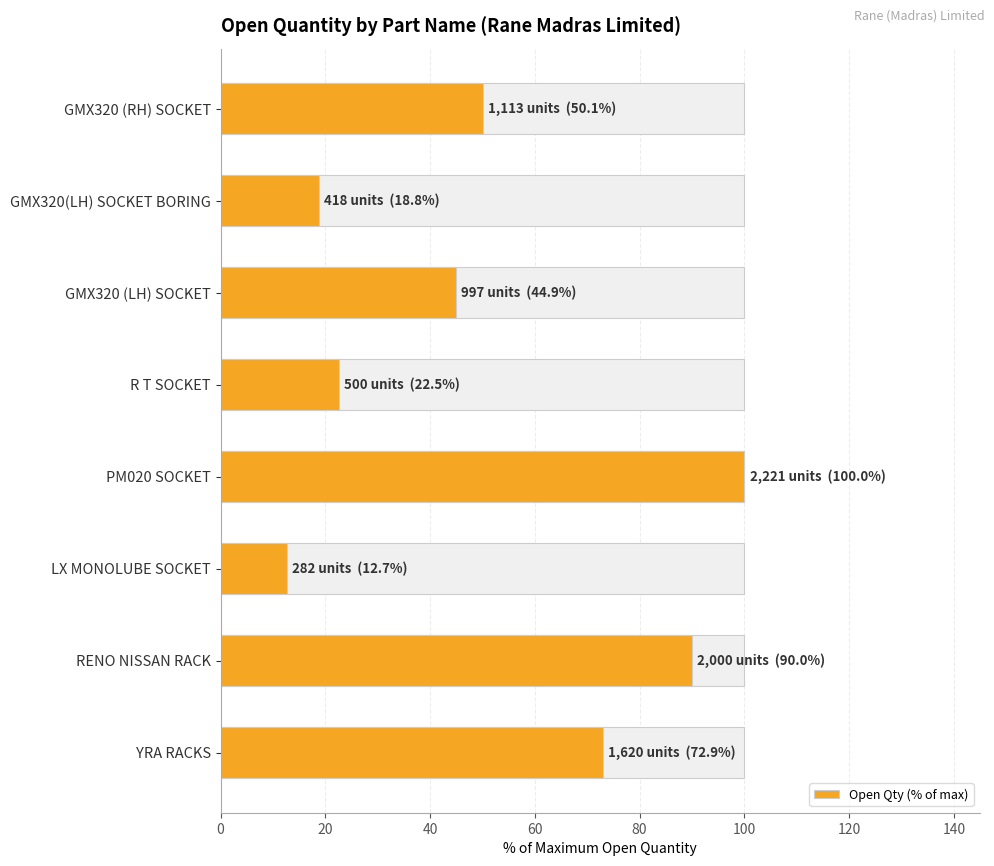

Reading left to right, transcribe all the data shown in this chart.

72.9	90.0	12.7	100.0	22.5	44.9	18.8	50.1